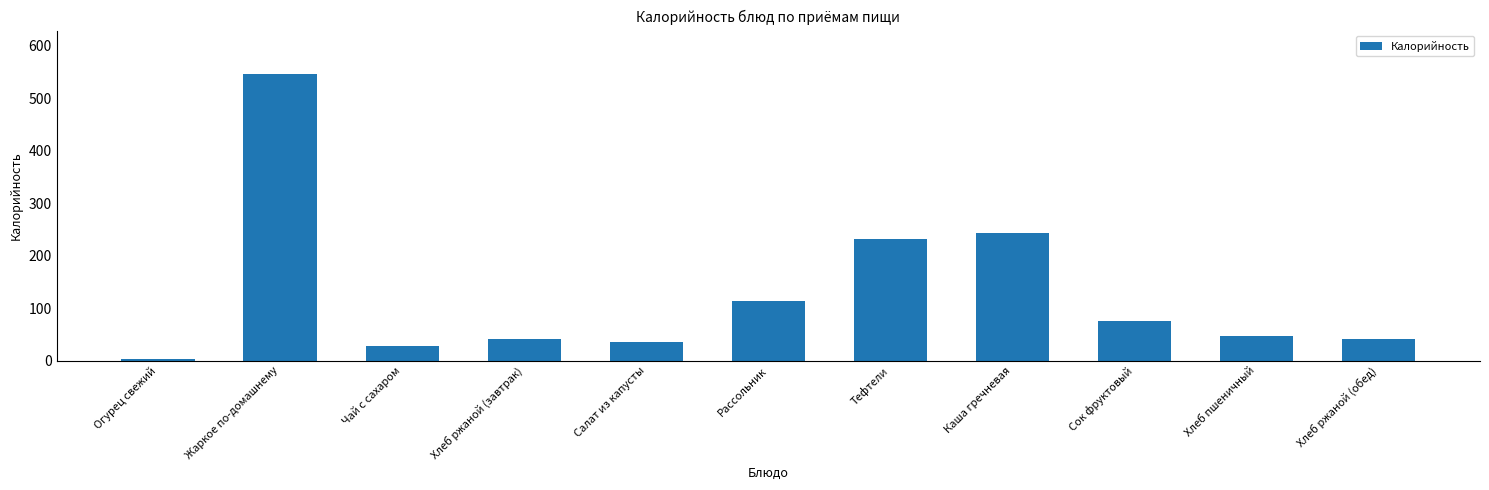

What is the label of the 9th bar from the left?

Сок фруктовый